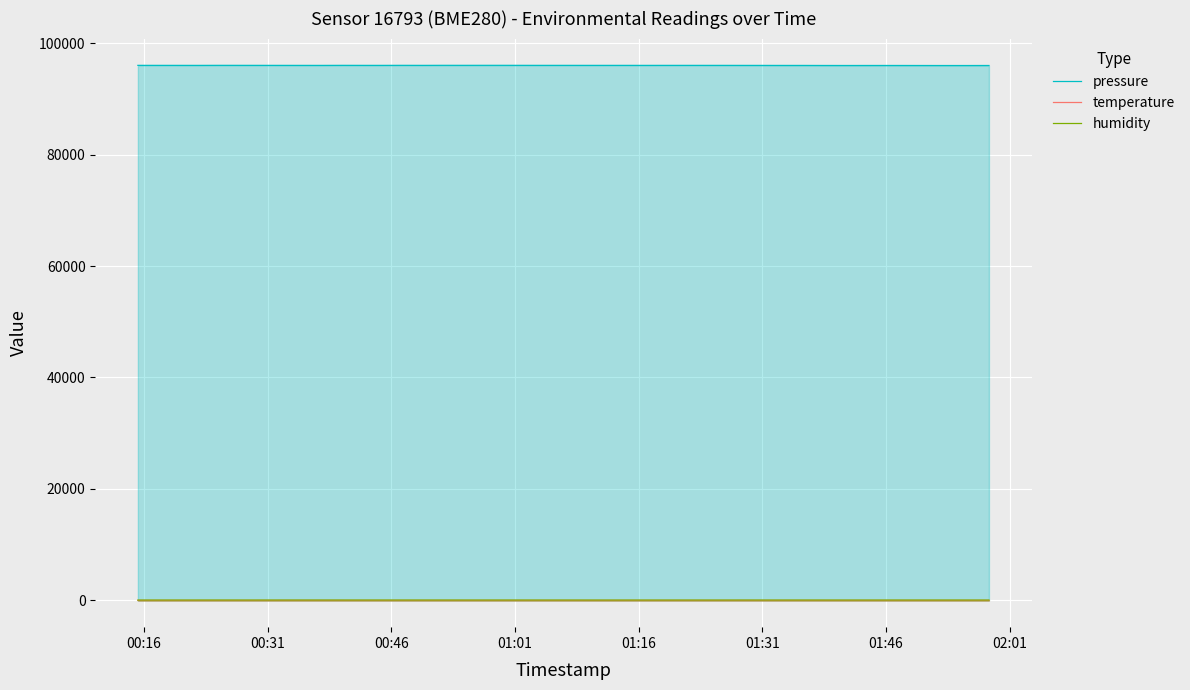

How many data points in humidity are above 63?

34